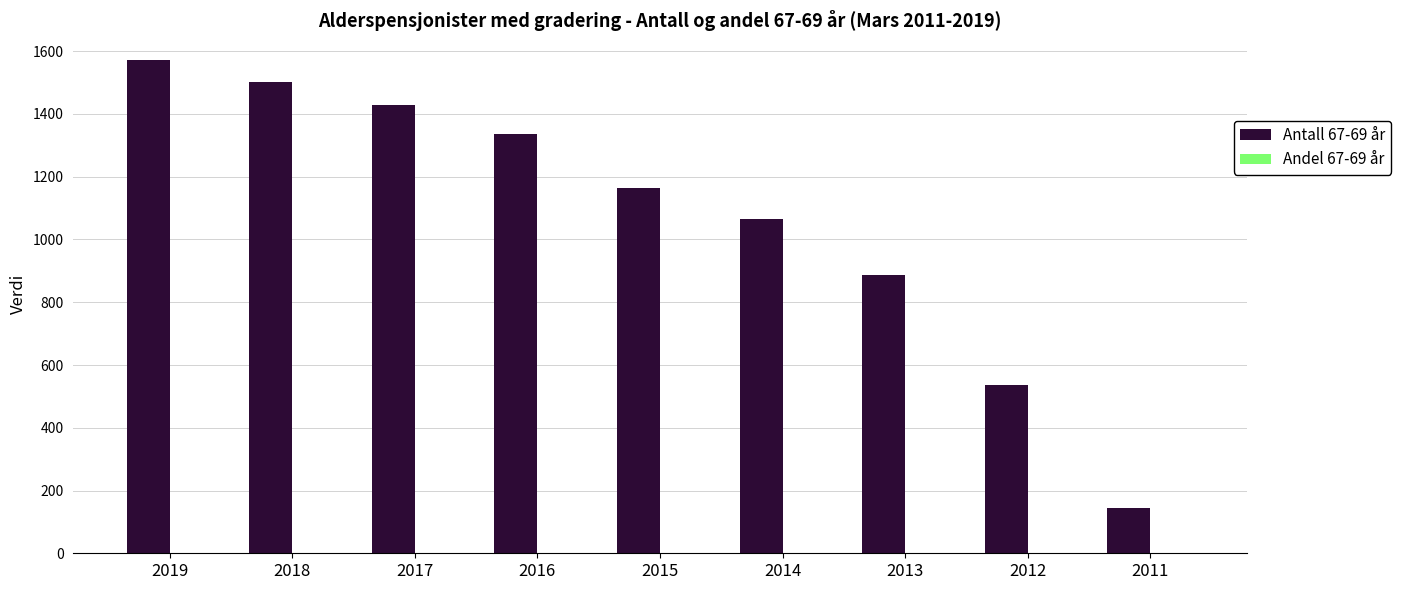

Is it true that Antall 67-69 år equals 537.0 at 2012?

True